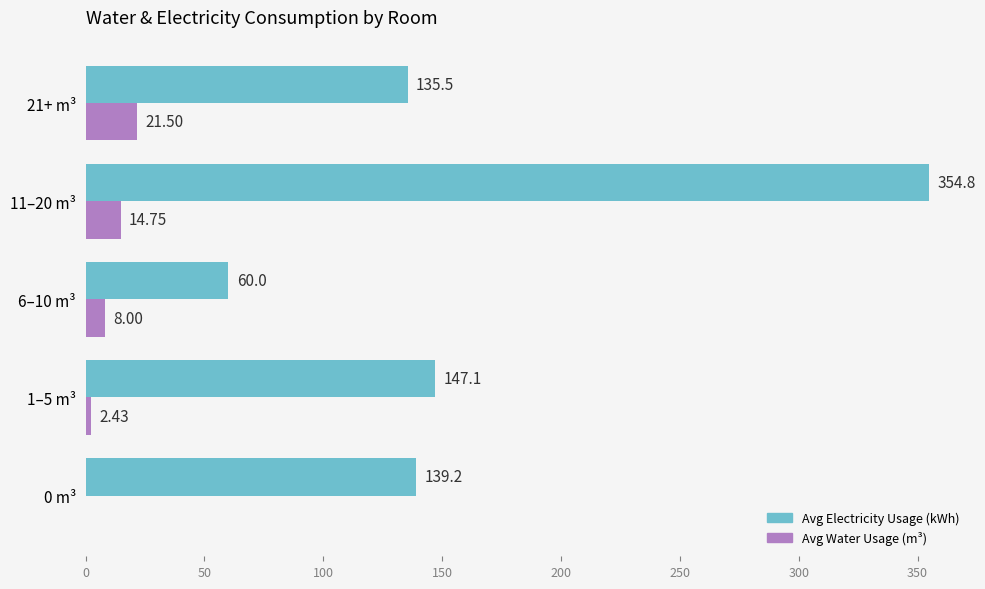

At which category is the sum across all series the highest?

11–20 m³